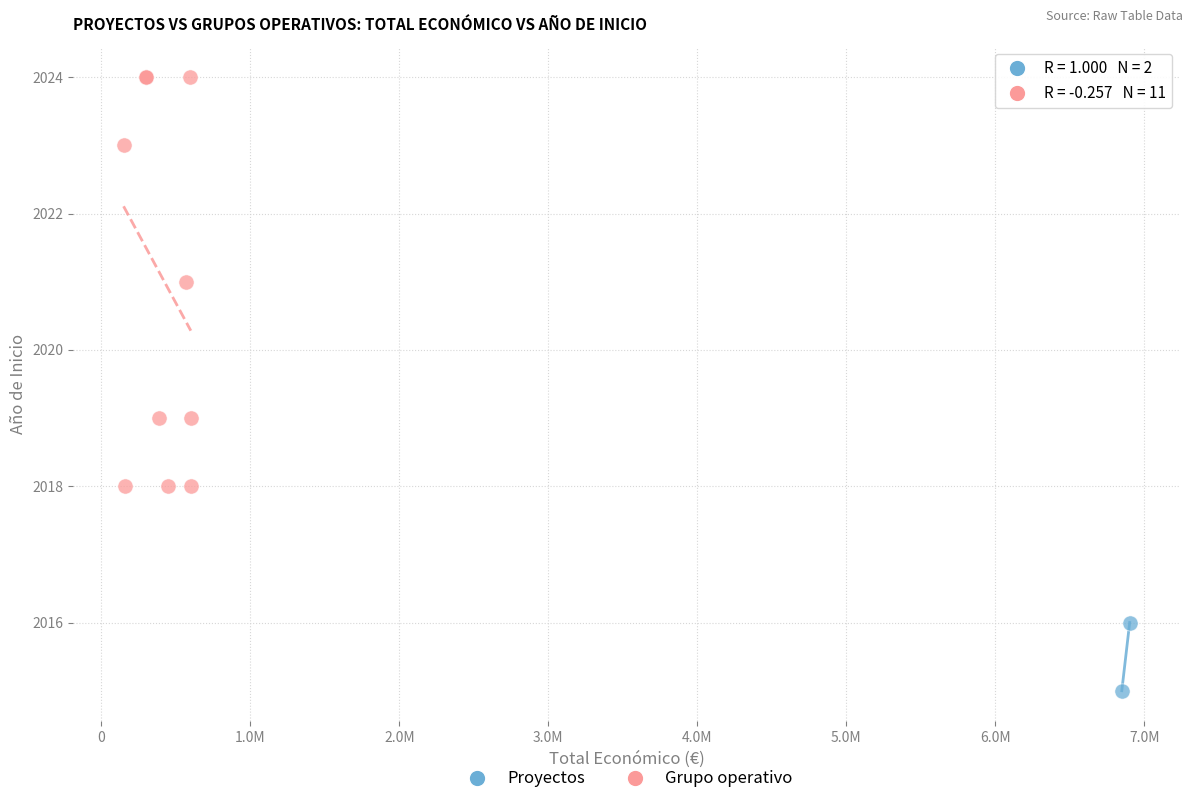

What are all the series names shown in the legend?

Proyectos, Grupo operativo